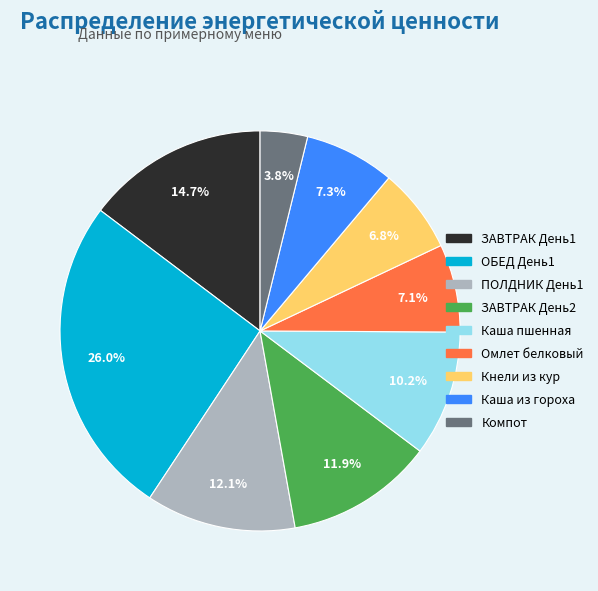

What is the largest slice in the pie chart?

ОБЕД День1